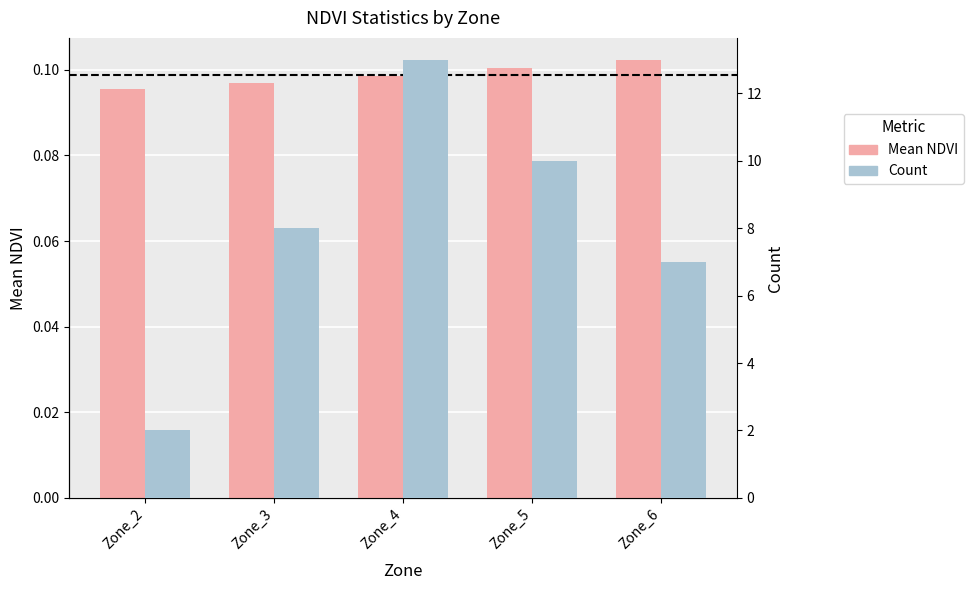

What is the sum of all Mean NDVI values?

0.5